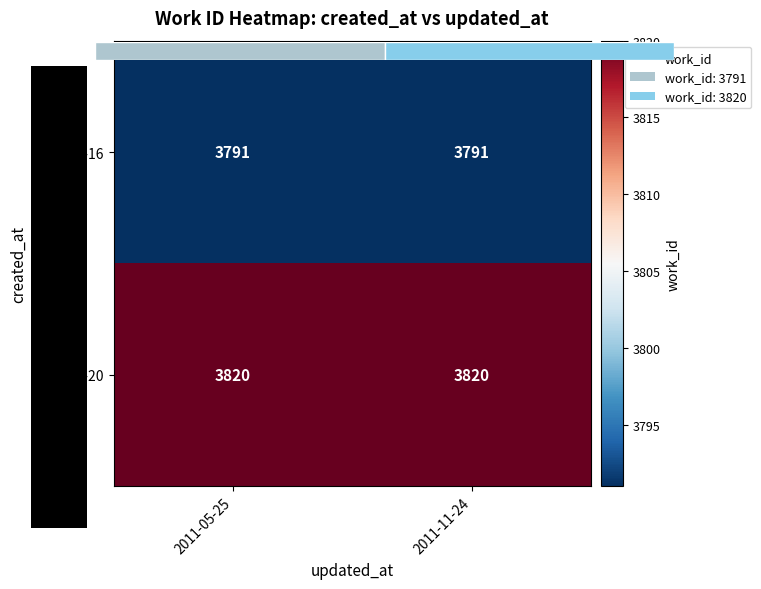

What is the average value of the 2005-05-20 series?

3820